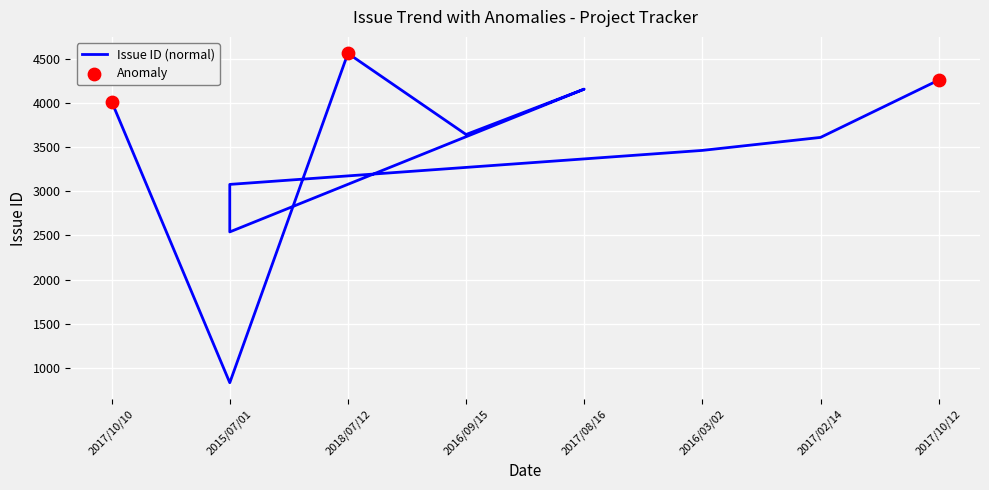

What is the ratio of the value at 2015/07/01 to the value at 2017/02/14?

0.2